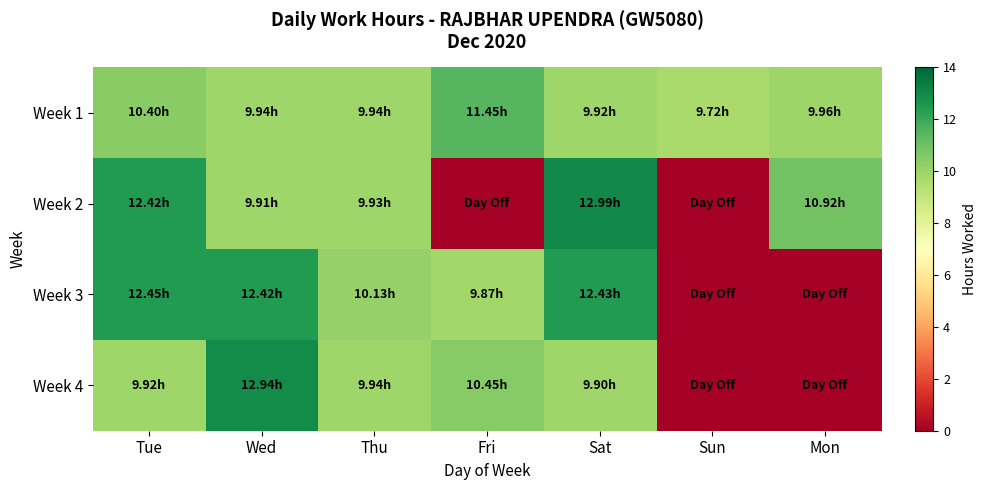

Which series has the largest total across all categories?

Week 1